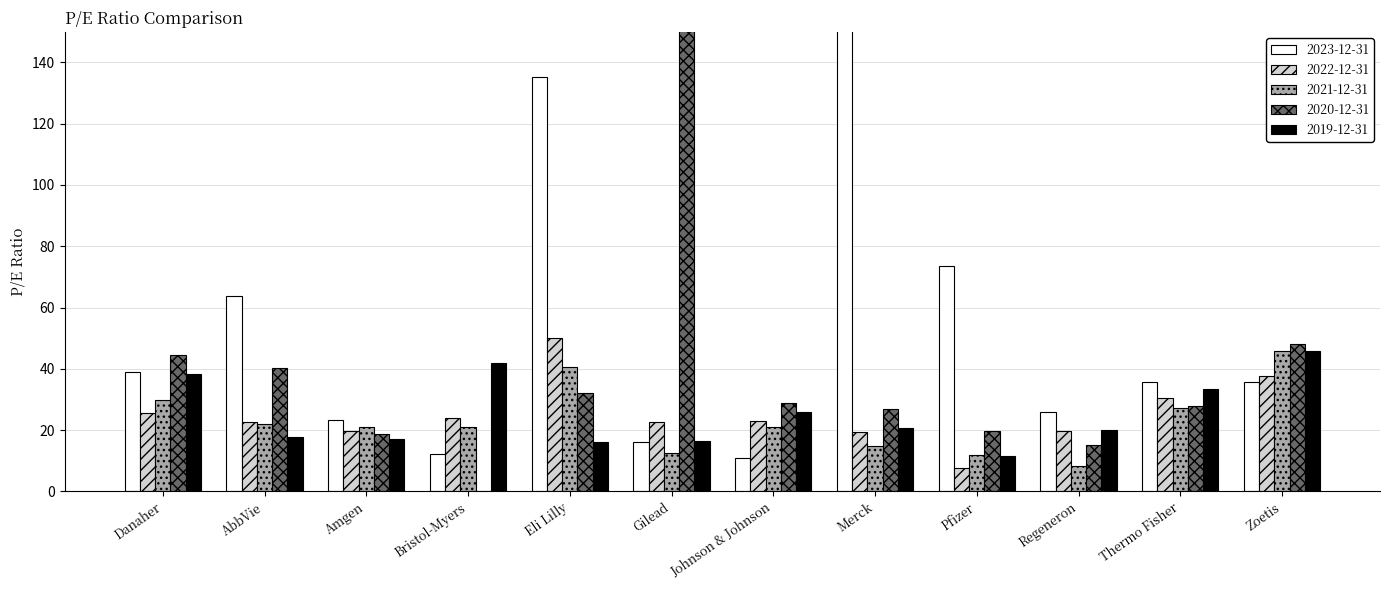

At how many categories does at least one series exceed 744?

1